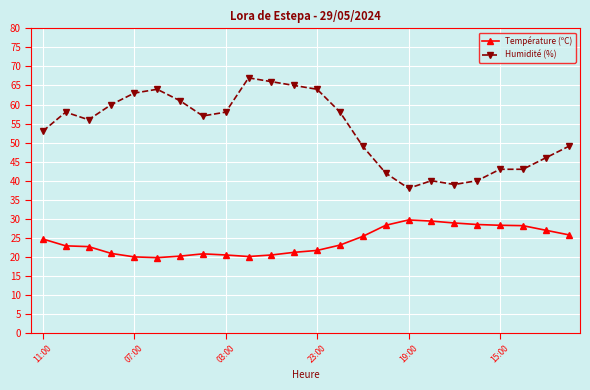

What is the average value of the Humidité (%) series?

53.3